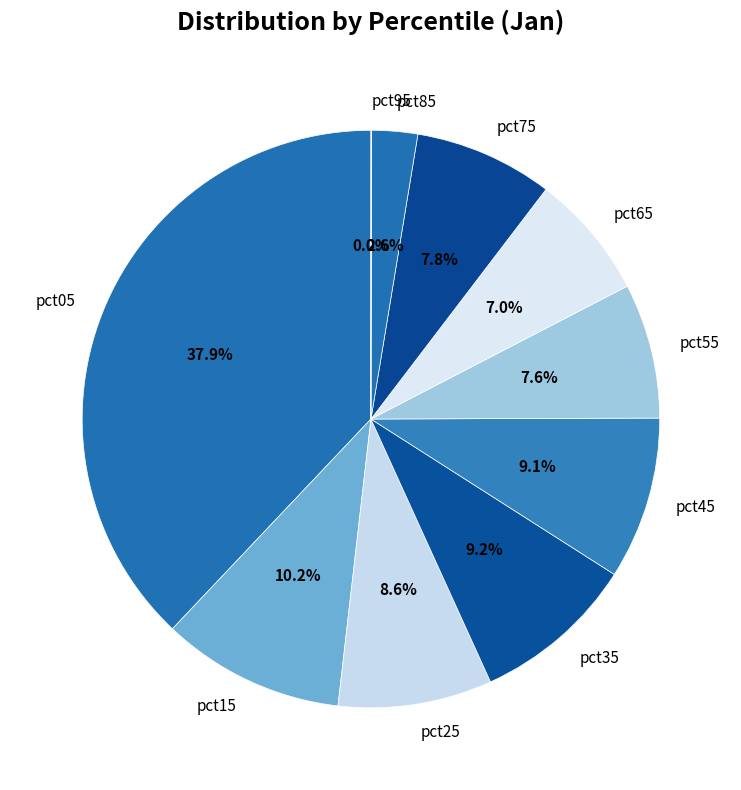

Which slice is the largest?

pct05